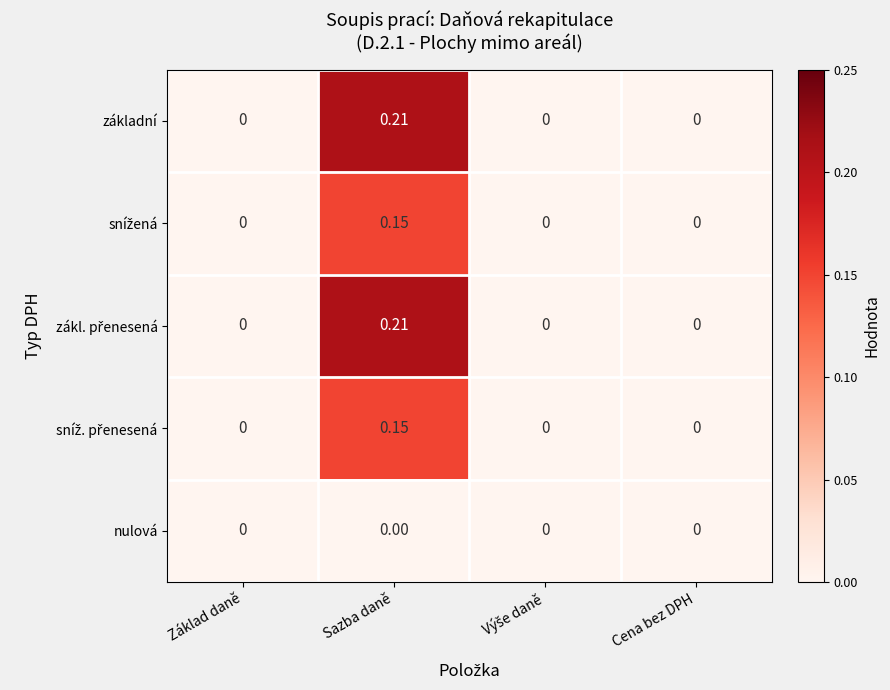

At which label does základní reach its peak?

Sazba daně